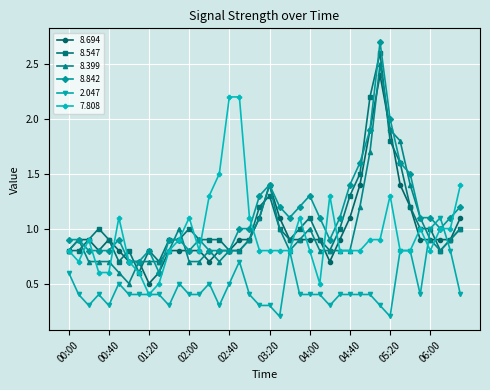

What is the greatest value displayed?

2.7